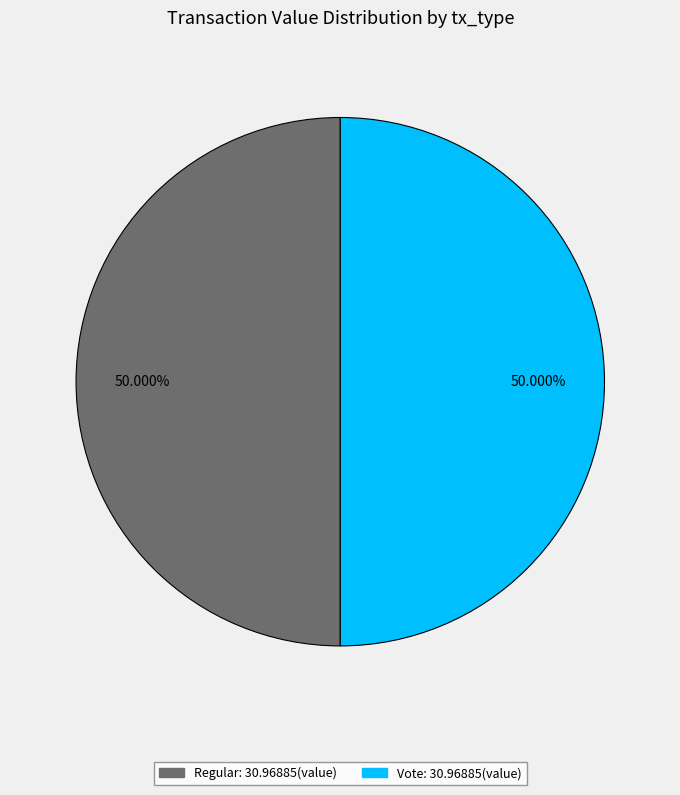

Which slice is the smallest?

Regular (tx 0)